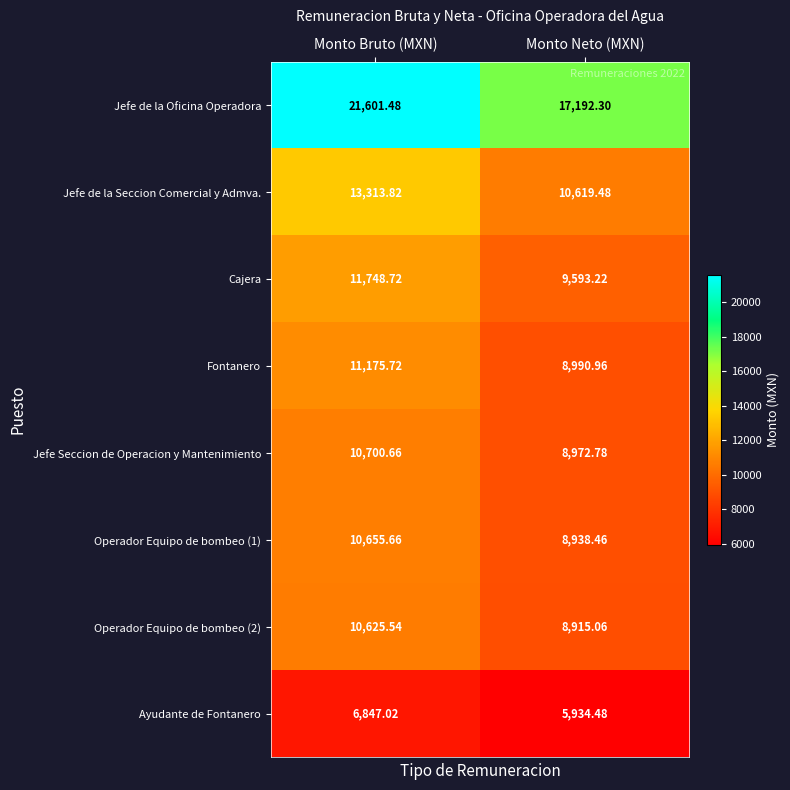

Count the number of data series in this chart.

8